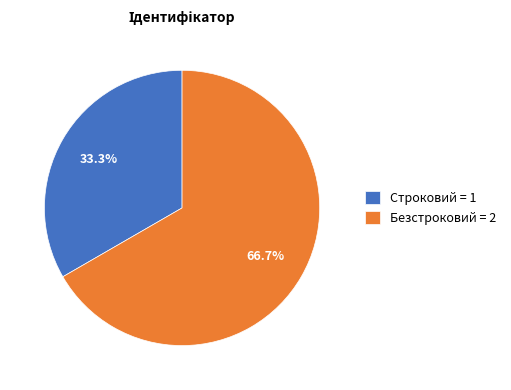

How many segments does this pie chart have?

2